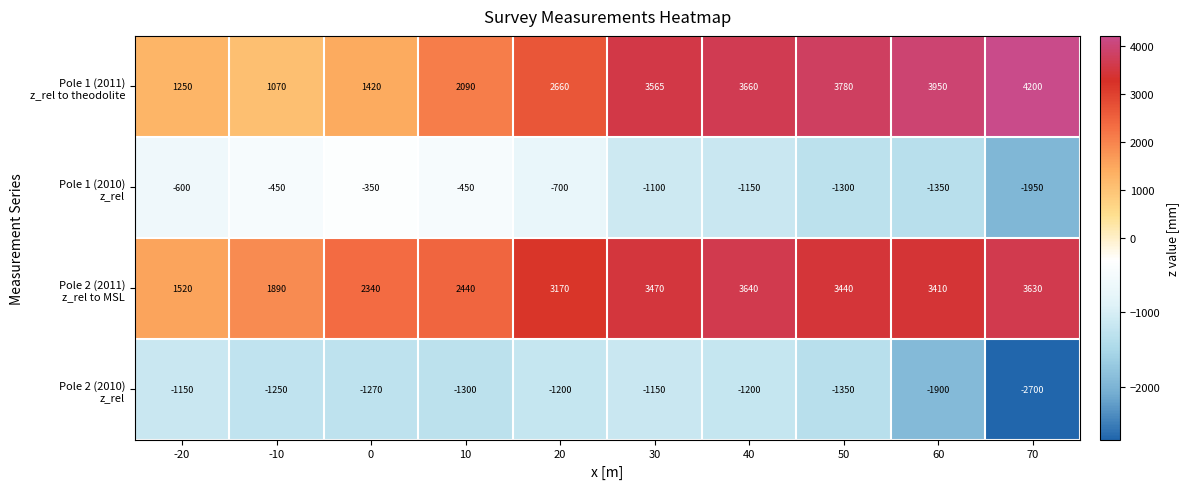

At which category does the chart reach its minimum across all series?

70